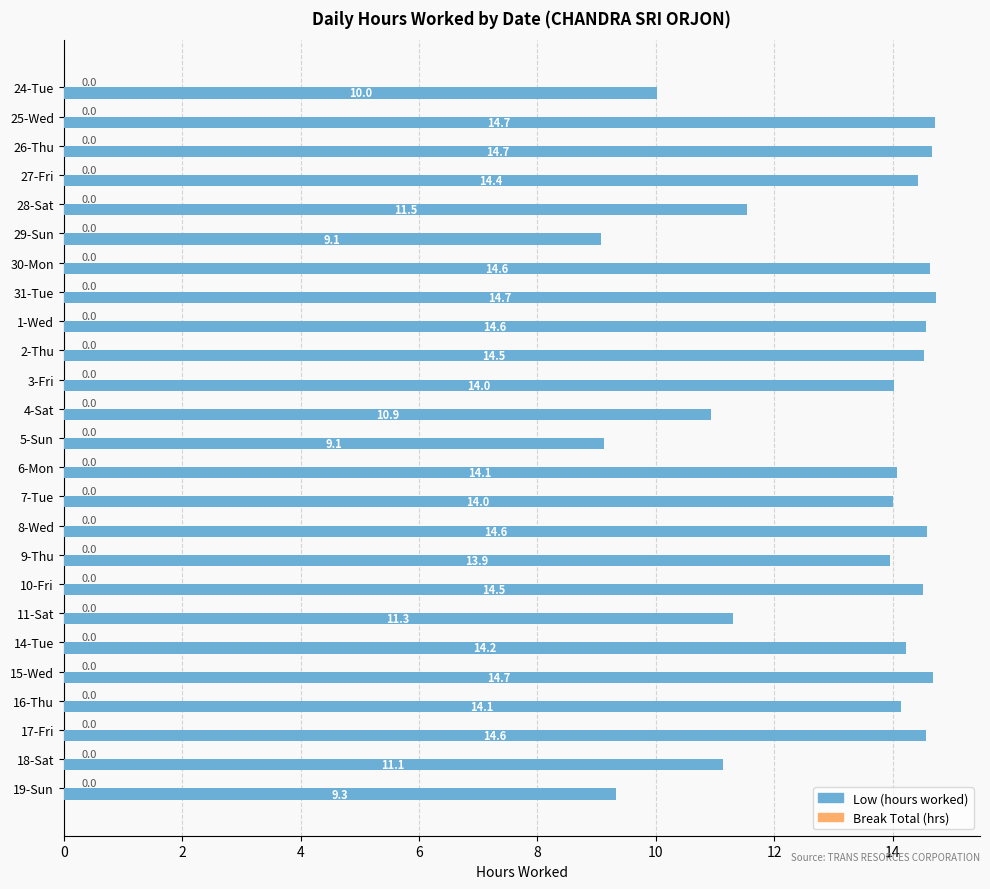

What is the approximate value at 19-Sun?

9.3